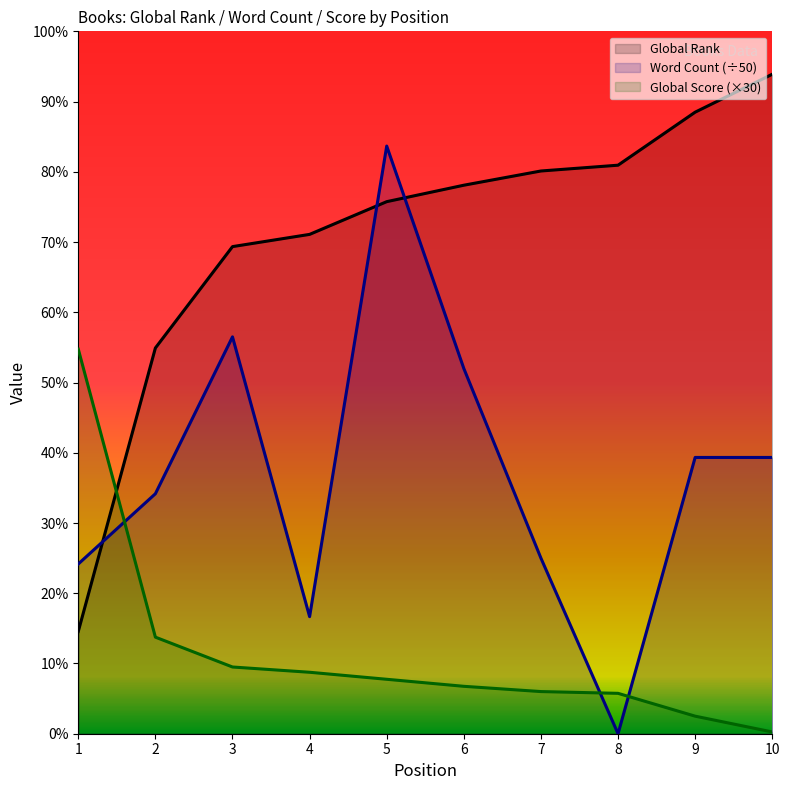

Count the number of data series in this chart.

3